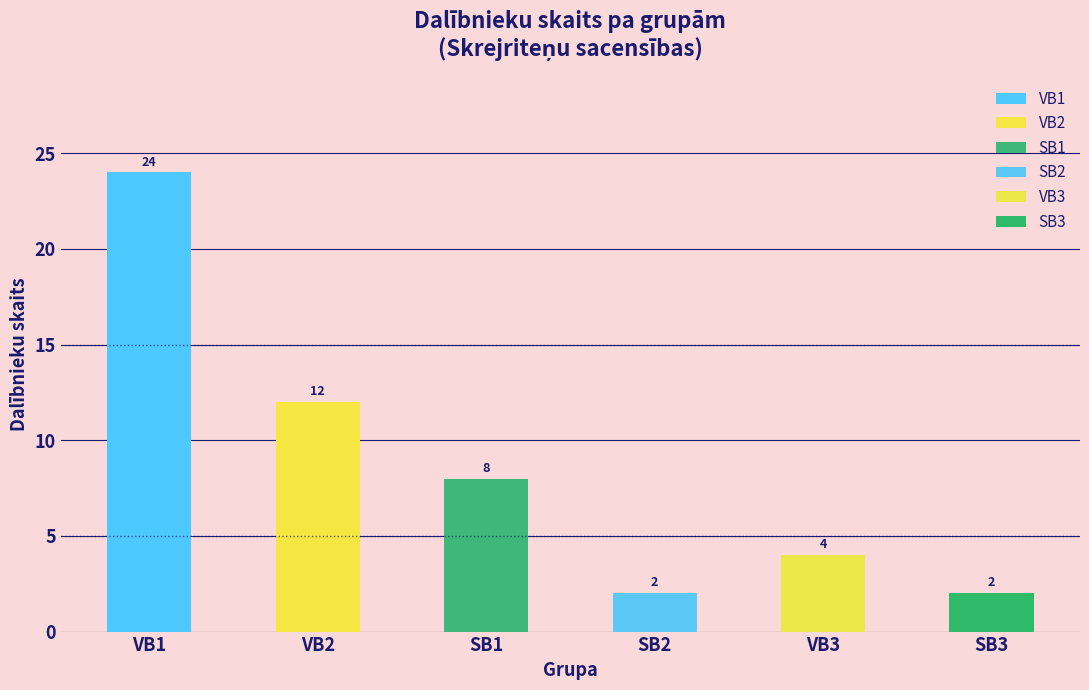

What is the greatest value displayed?

24